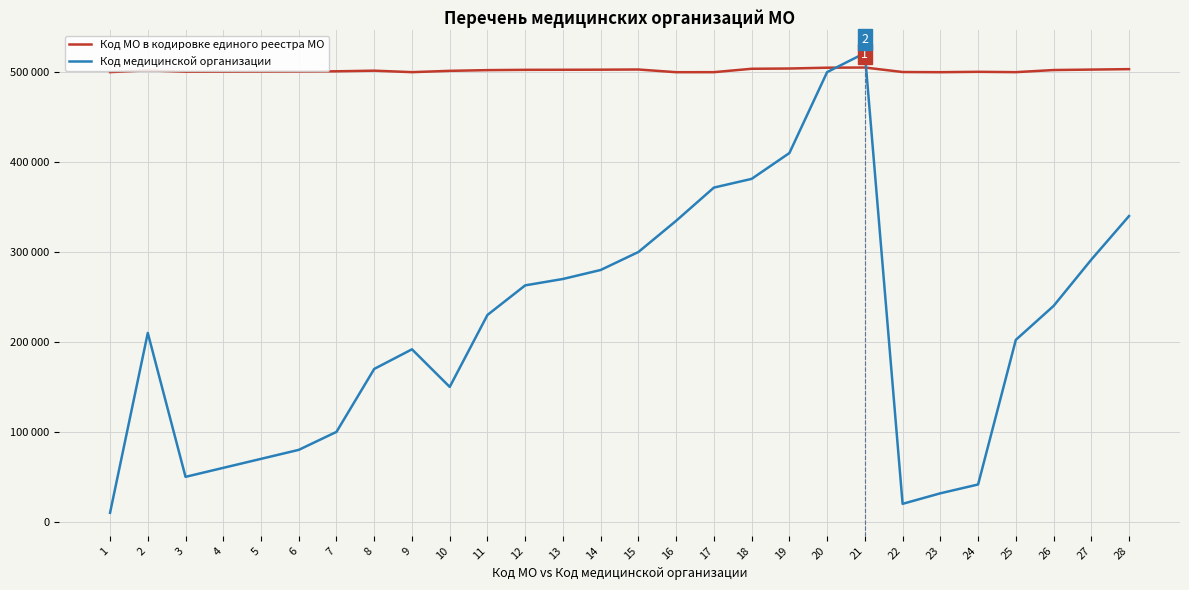

Rank the categories by Код МО в кодировке единого реестра МО value from lowest to highest.

16, 23, 17, 9, 25, 1, 22, 24, 3, 4, 5, 6, 7, 10, 8, 2, 11, 26, 12, 13, 14, 27, 15, 28, 18, 19, 20, 21